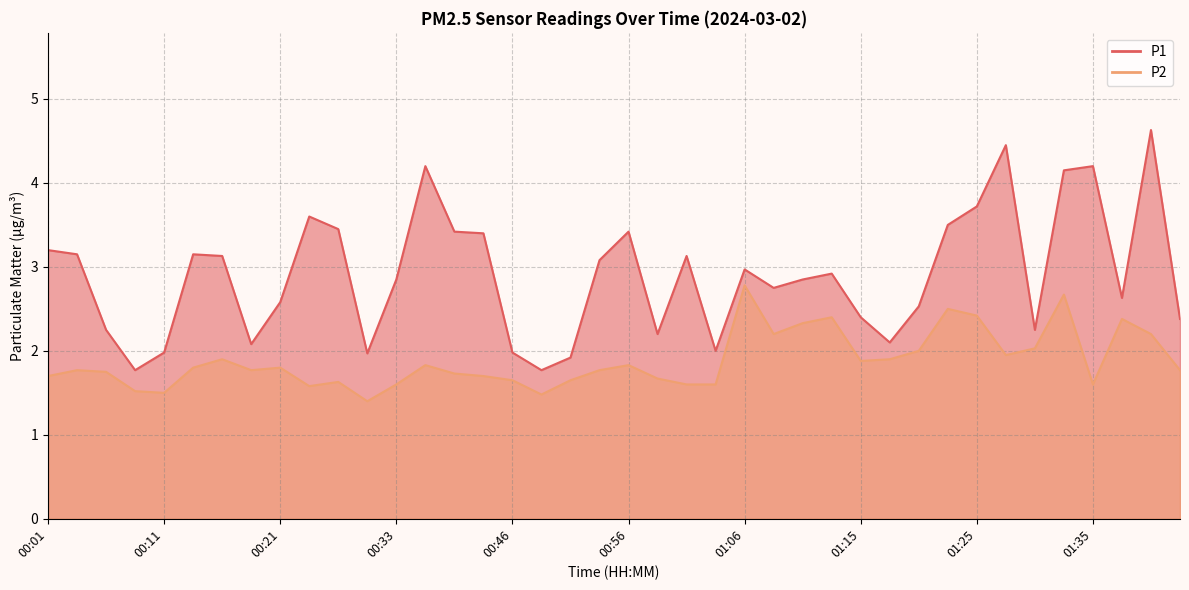

At which category does P1 reach its first local valley?

00:08